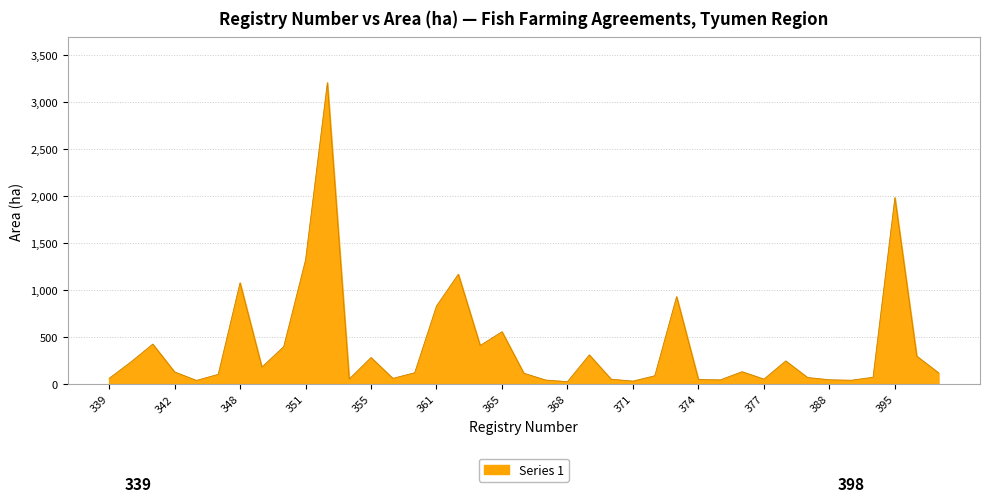

What is the difference between the maximum and minimum values?

3184